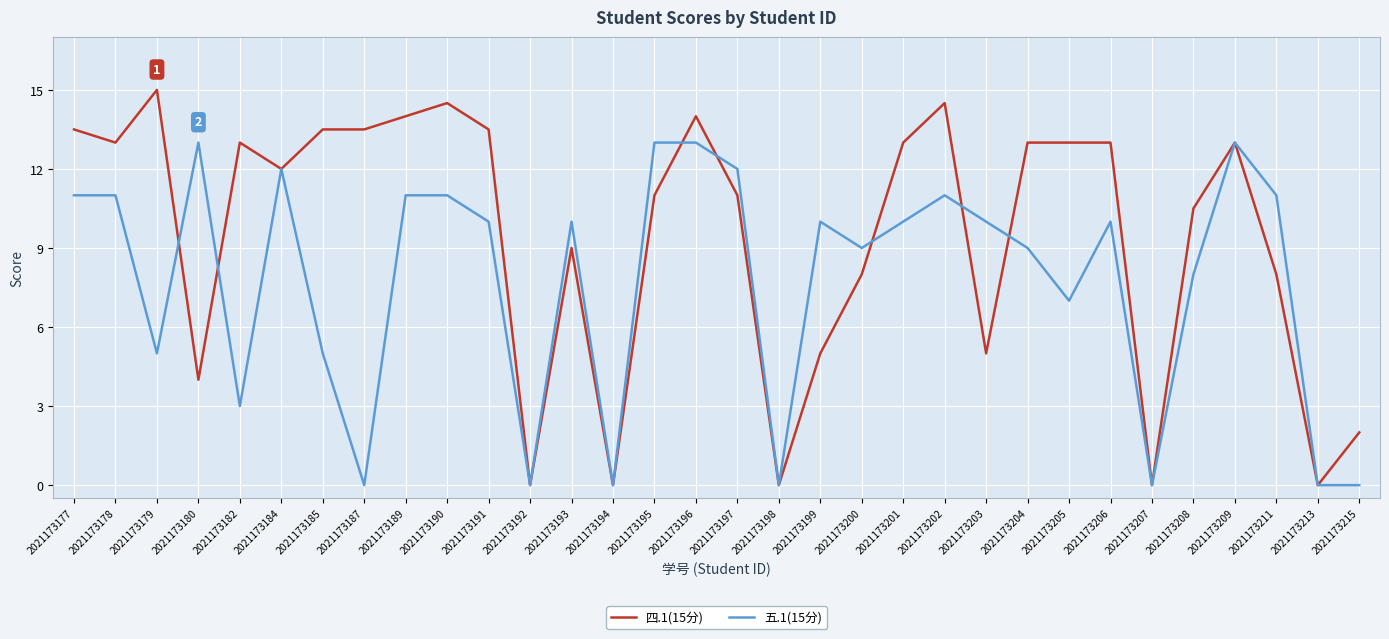

Reading left to right, transcribe all the data shown in this chart.

四.1(15分): 13.5	13.0	15.0	4.0	13.0	12.0	13.5	13.5	14.0	14.5	13.5	0.0	9.0	0.0	11.0	14.0	11.0	0.0	5.0	8.0	13.0	14.5	5.0	13.0	13.0	13.0	0.0	10.5	13.0	8.0	0.0	2.0
五.1(15分): 11.0	11.0	5.0	13.0	3.0	12.0	5.0	0.0	11.0	11.0	10.0	0.0	10.0	0.0	13.0	13.0	12.0	0.0	10.0	9.0	10.0	11.0	10.0	9.0	7.0	10.0	0.0	8.0	13.0	11.0	0.0	0.0